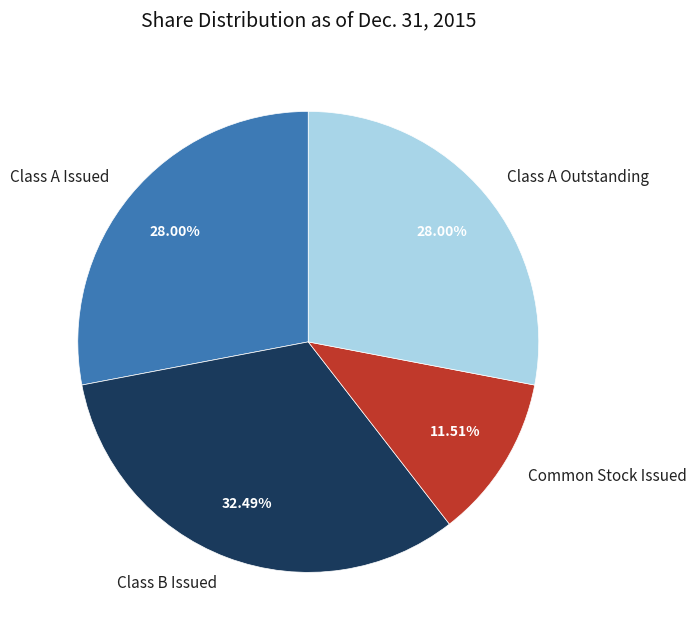

Which has a higher value, Class B Issued or Class A Issued?

Class B Issued